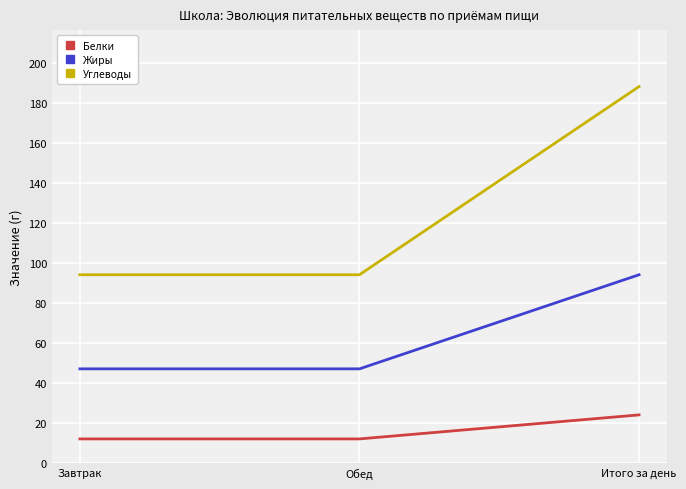

What is the difference between the maximum and minimum values in the Углеводы series?

94